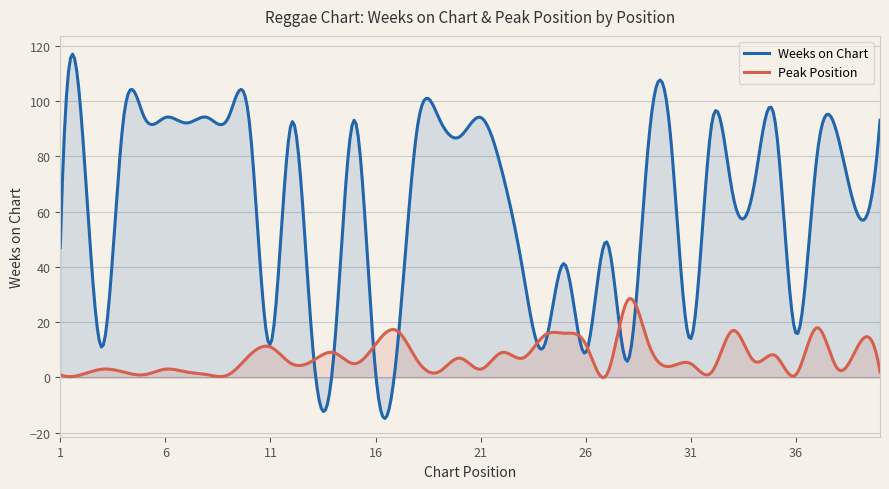

How many values in the Peak Position series are below 6?

20